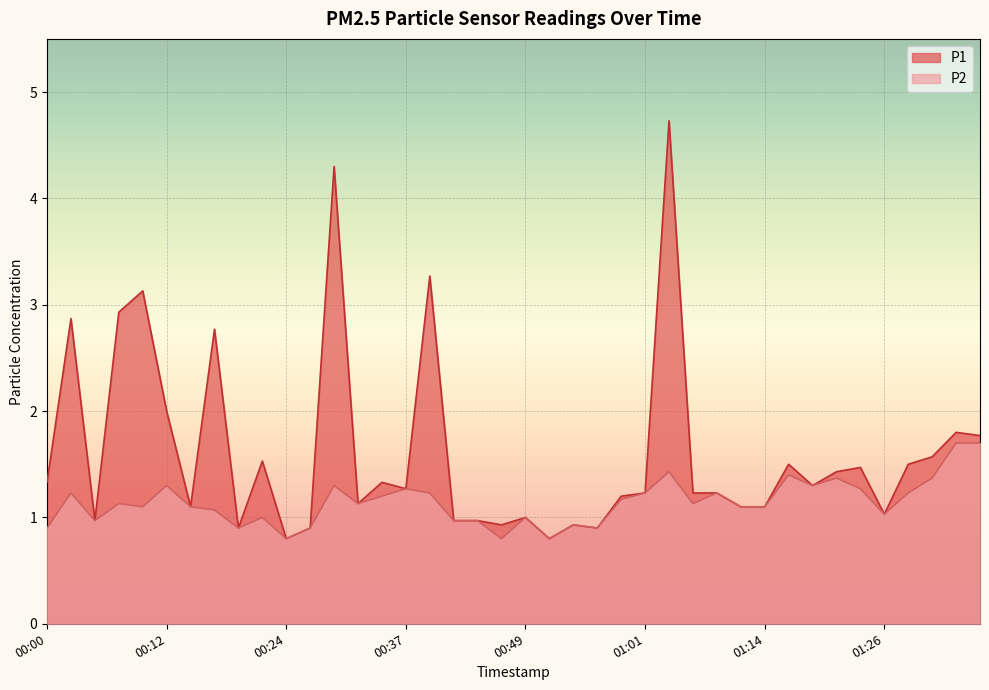

Reading right to left, extract all data points from this chart.

P1: 1.8	1.8	1.6	1.5	1.0	1.5	1.4	1.3	1.5	1.1	1.1	1.2	1.2	4.7	1.2	1.2	0.9	0.9	0.8	1.0	0.9	1.0	1.0	3.3	1.3	1.3	1.1	4.3	0.9	0.8	1.5	0.9	2.8	1.1	2.0	3.1	2.9	1.0	2.9	1.3
P2: 1.7	1.7	1.4	1.2	1.0	1.3	1.4	1.3	1.4	1.1	1.1	1.2	1.1	1.4	1.2	1.2	0.9	0.9	0.8	1.0	0.8	1.0	1.0	1.2	1.3	1.2	1.1	1.3	0.9	0.8	1.0	0.9	1.1	1.1	1.3	1.1	1.1	1.0	1.2	0.9